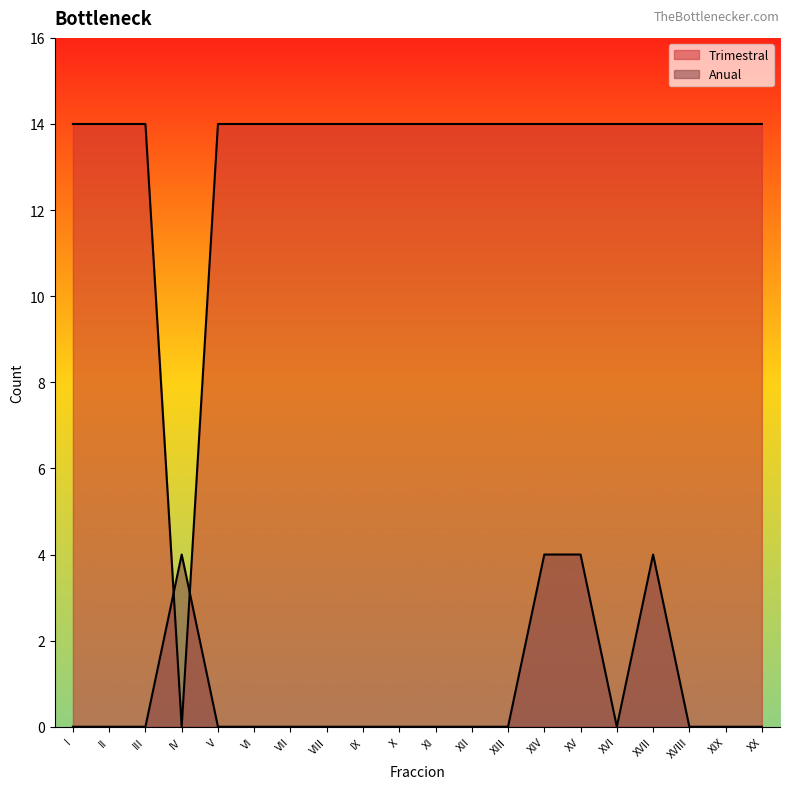

Rank the series by their average value, from highest to lowest.

Trimestral, Anual